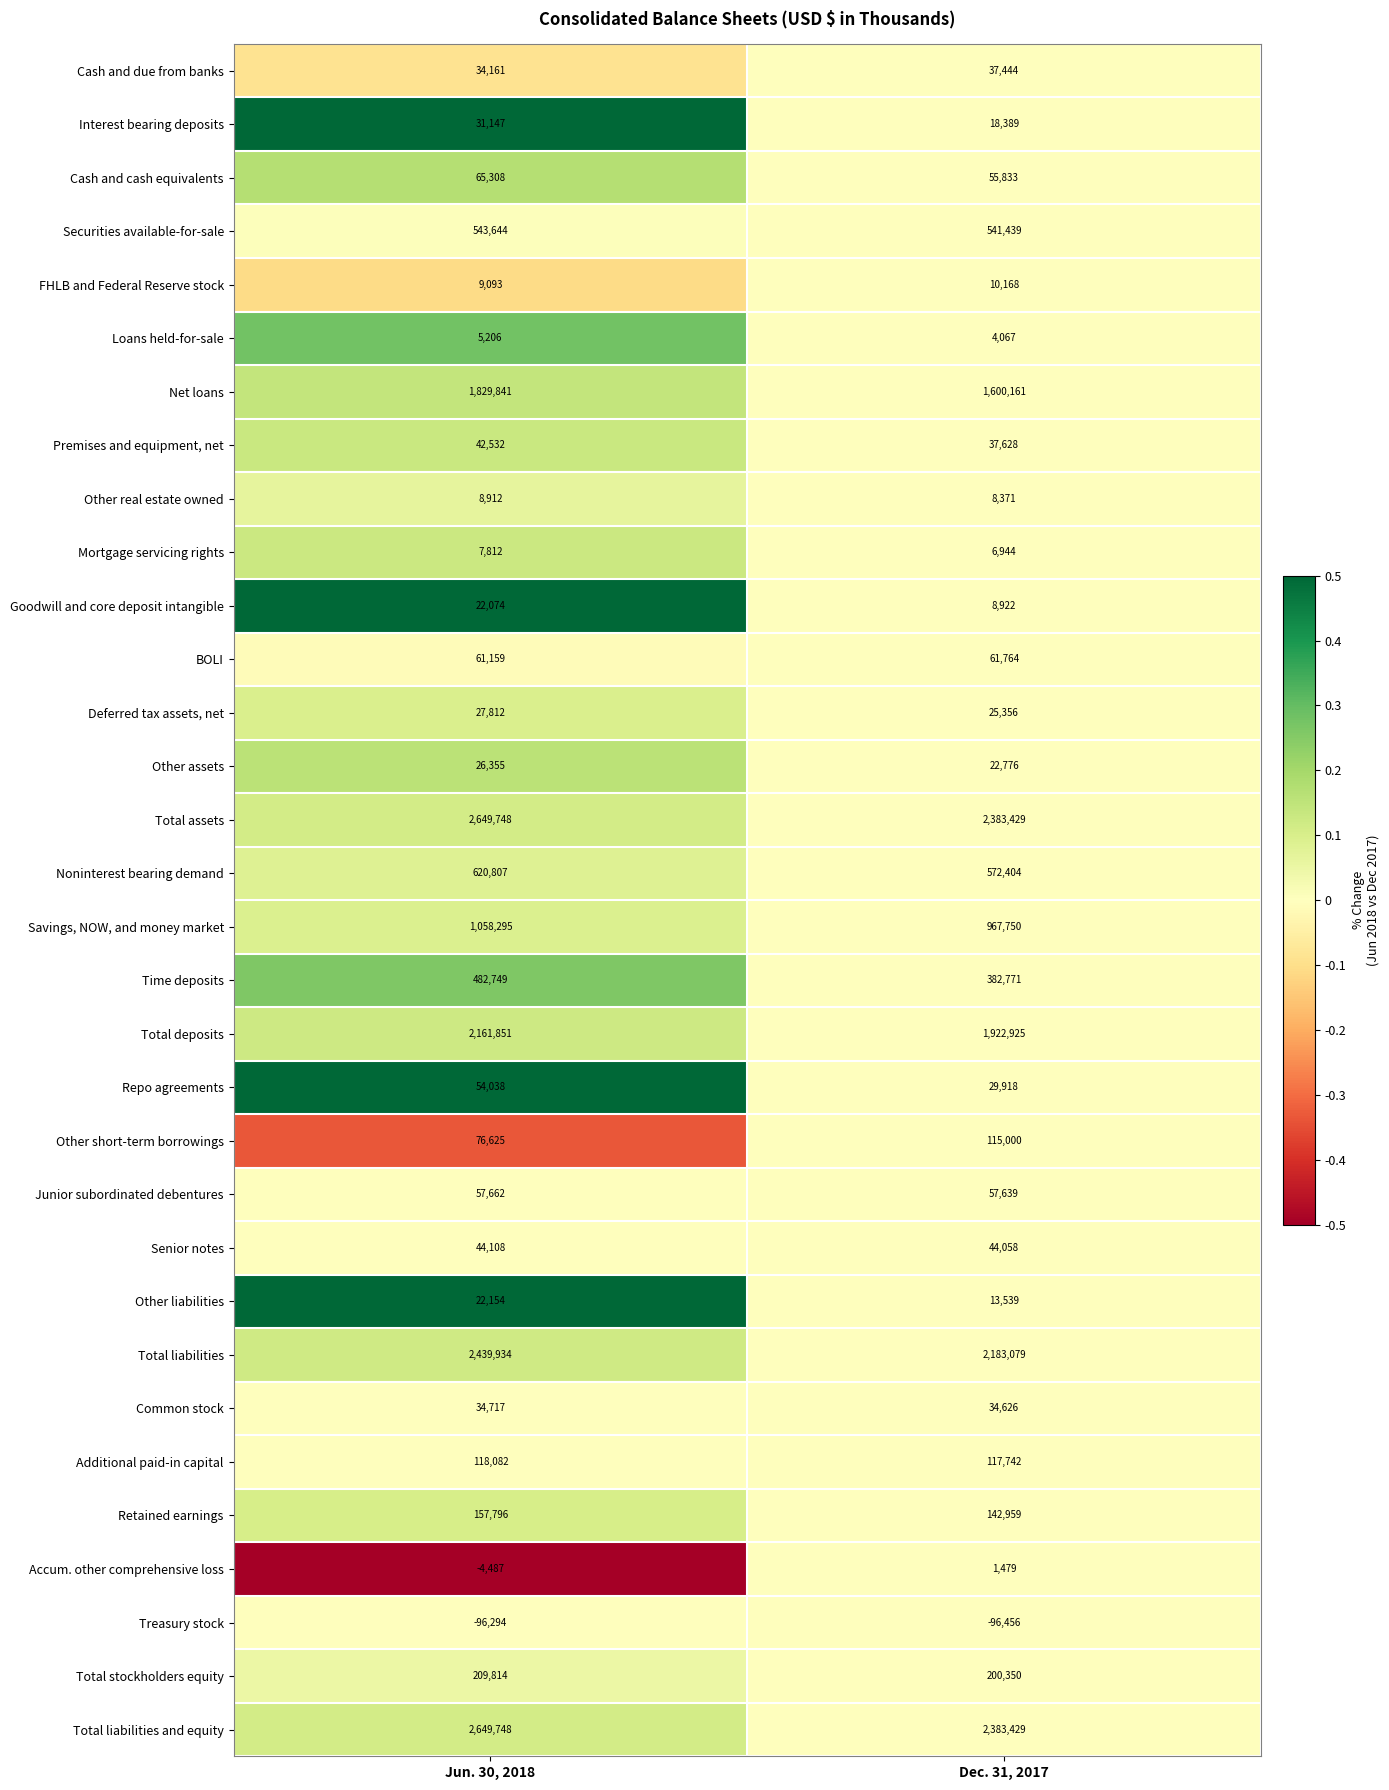

What is the maximum value for Retained earnings?

157796